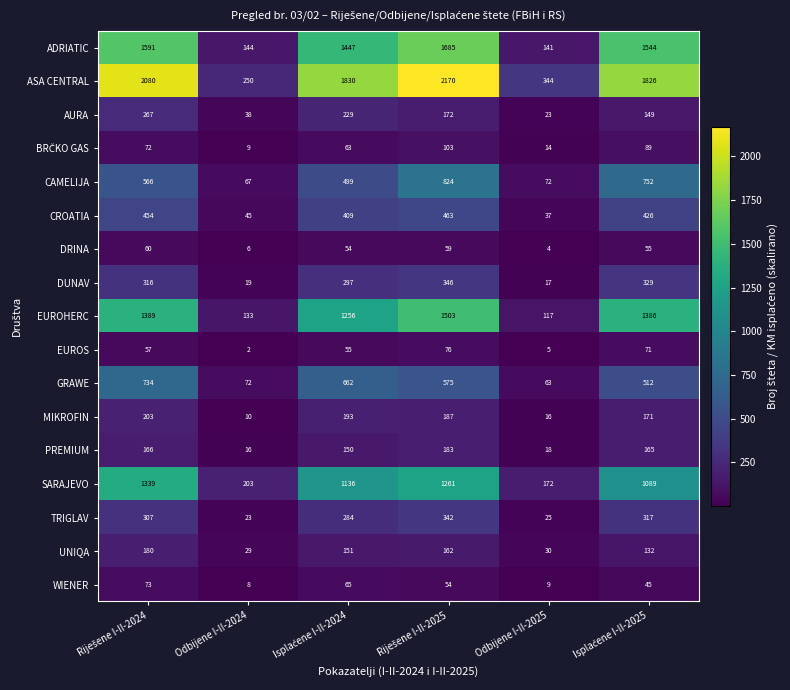

Which category has the lowest value across all series?

Odbijene I-II-2024